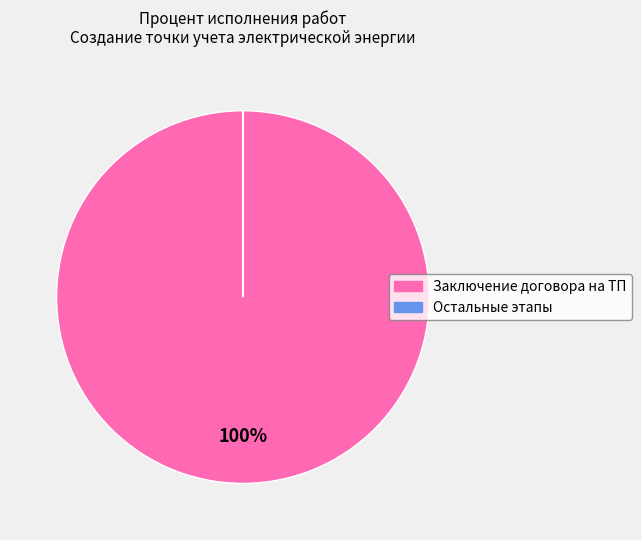

Is there a majority slice in this chart?

Yes